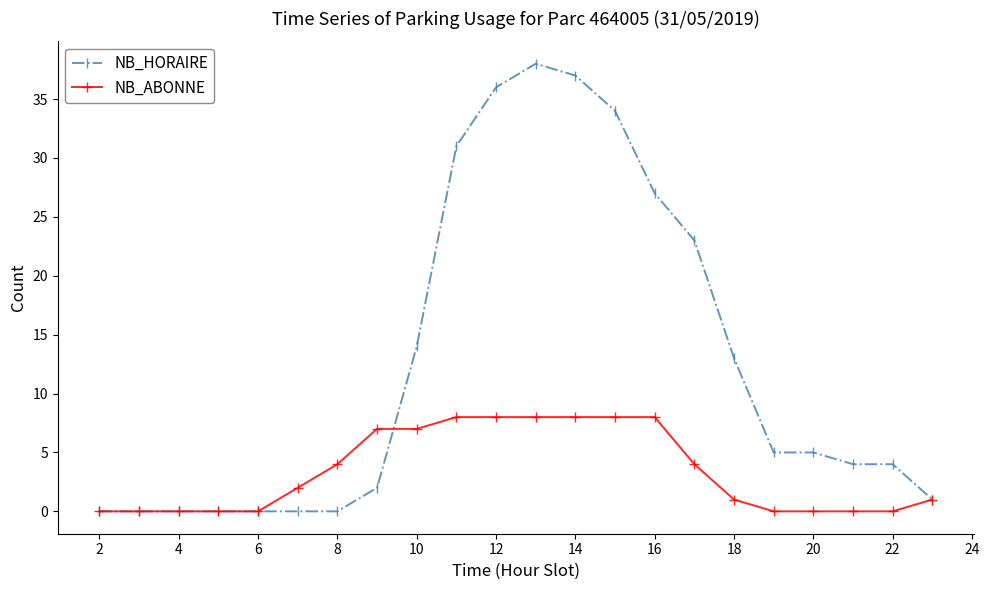

What is the value of the NB_ABONNE point at the 10th from the left?

8